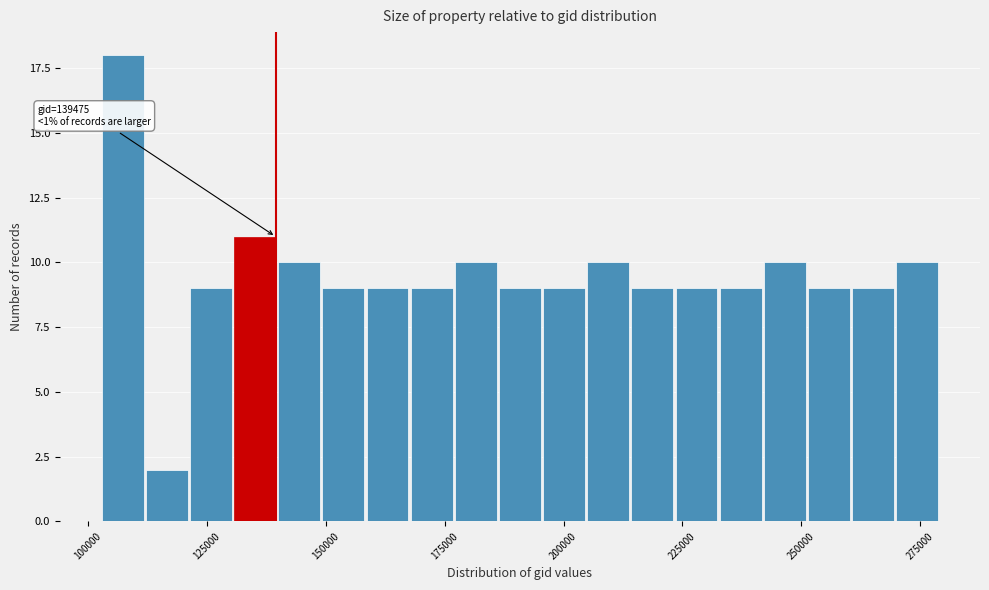

Around what value on the x-axis is the tallest bar? Give the approximate position of its centre, as read against the axis.

105000